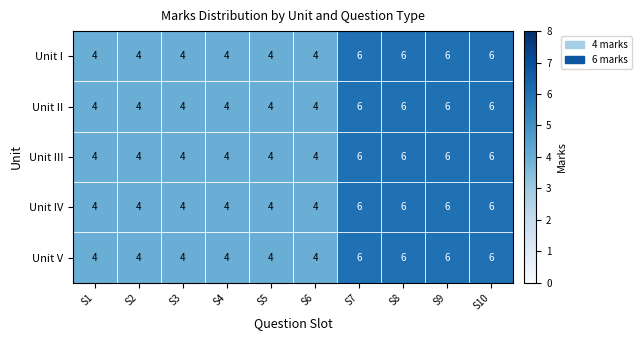

What is the maximum value for Unit III?

6